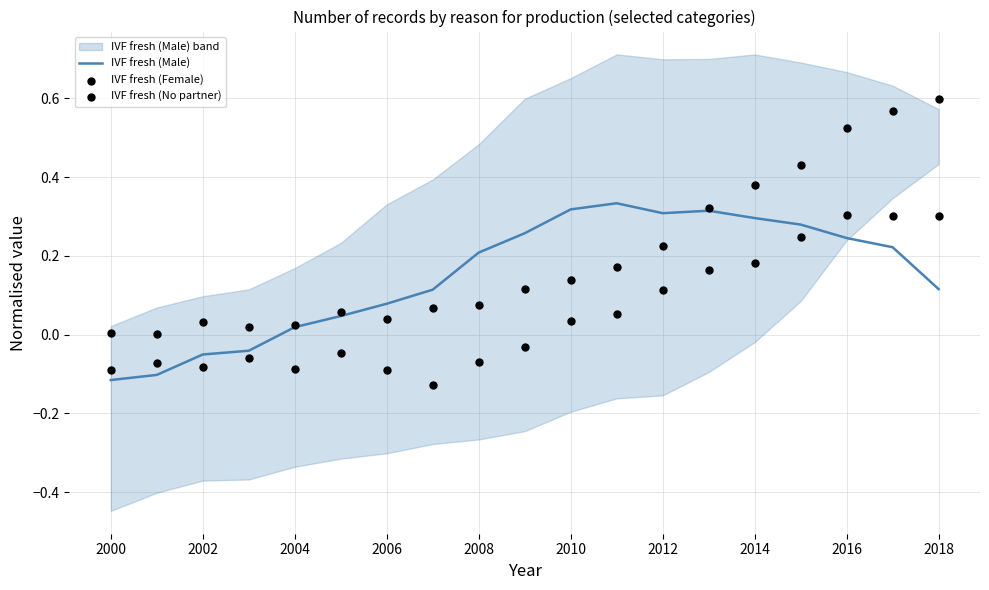

Which series has the largest total across all categories?

IVF fresh (Female)